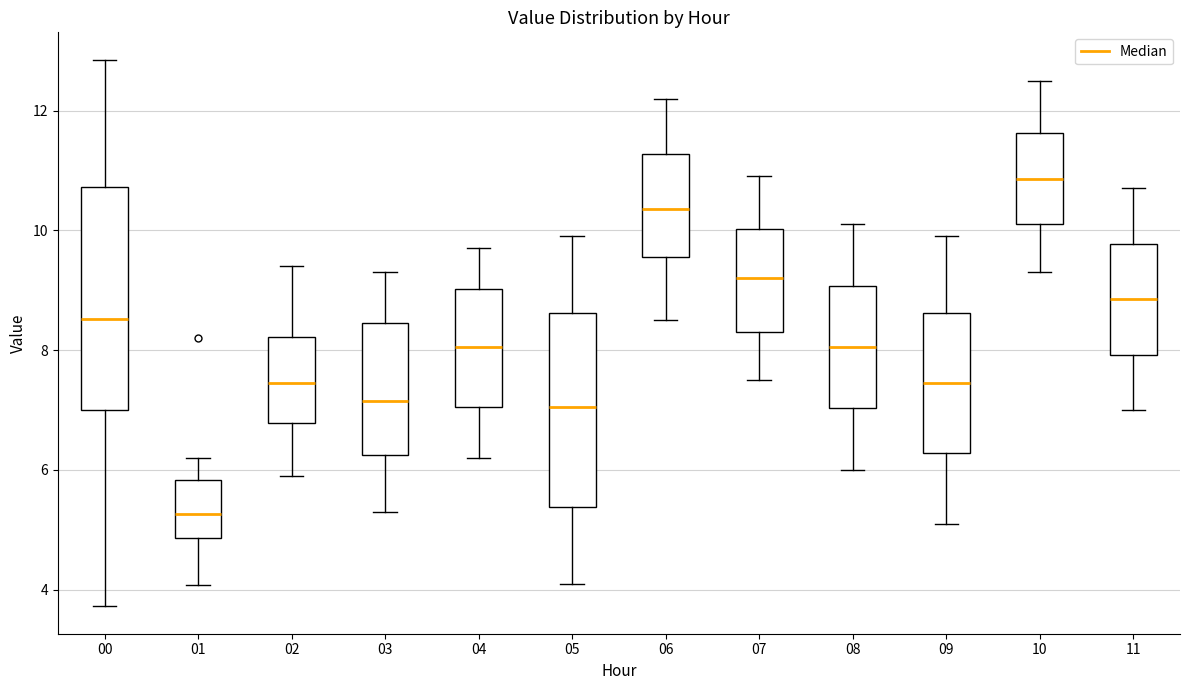

Which box has the lowest median line?

01